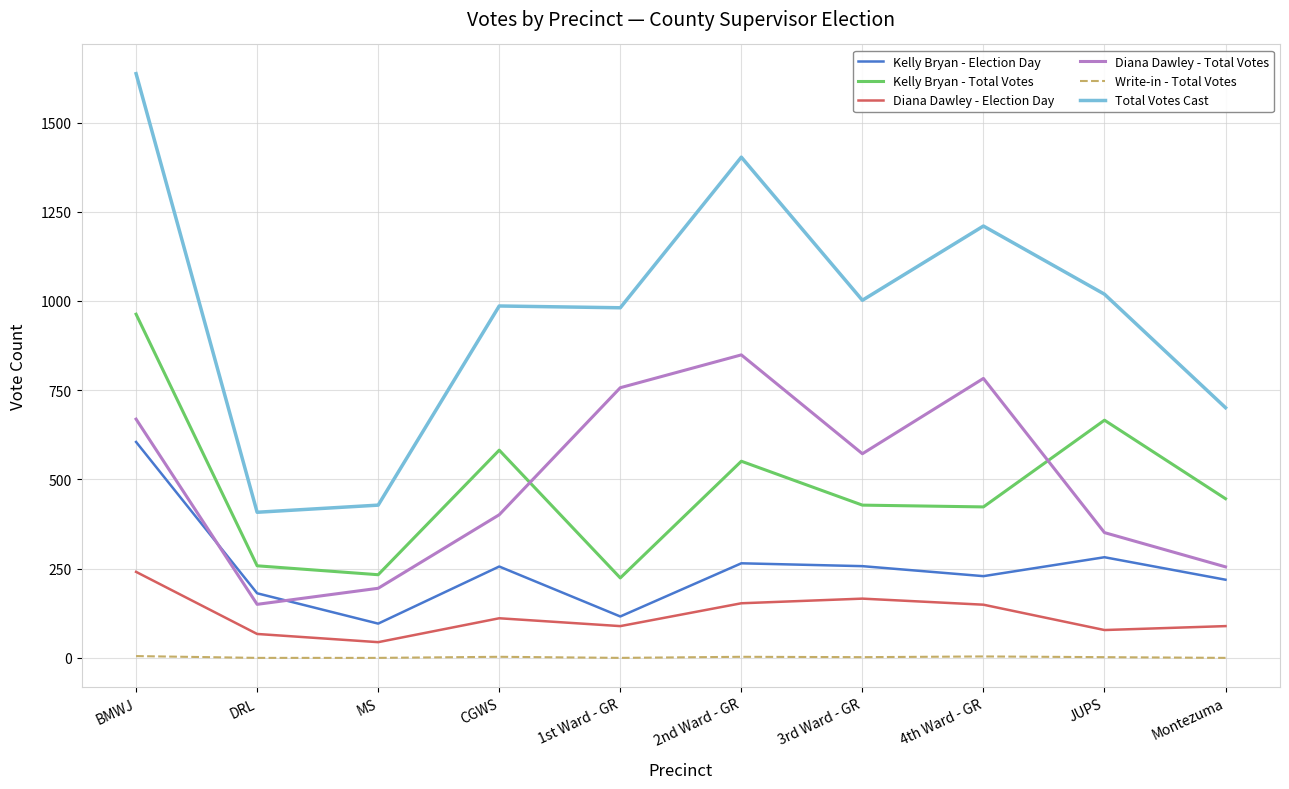

At which label does Total Votes Cast reach its peak?

BMWJ